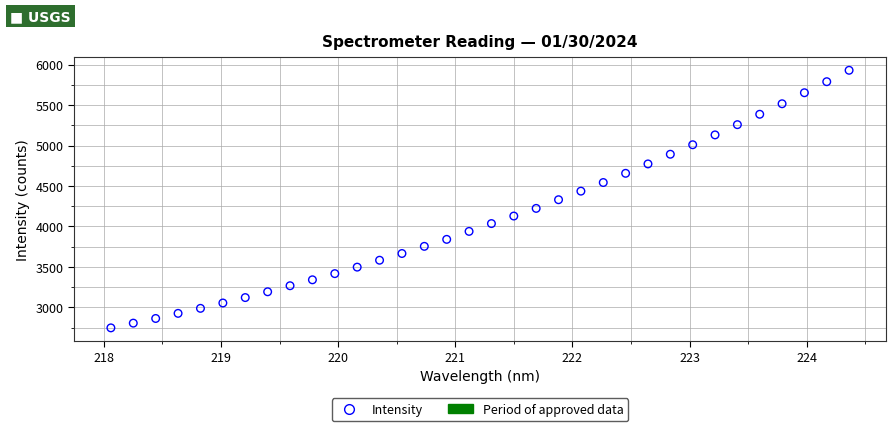

What is the range of Y values (max minus min)?

3184.5